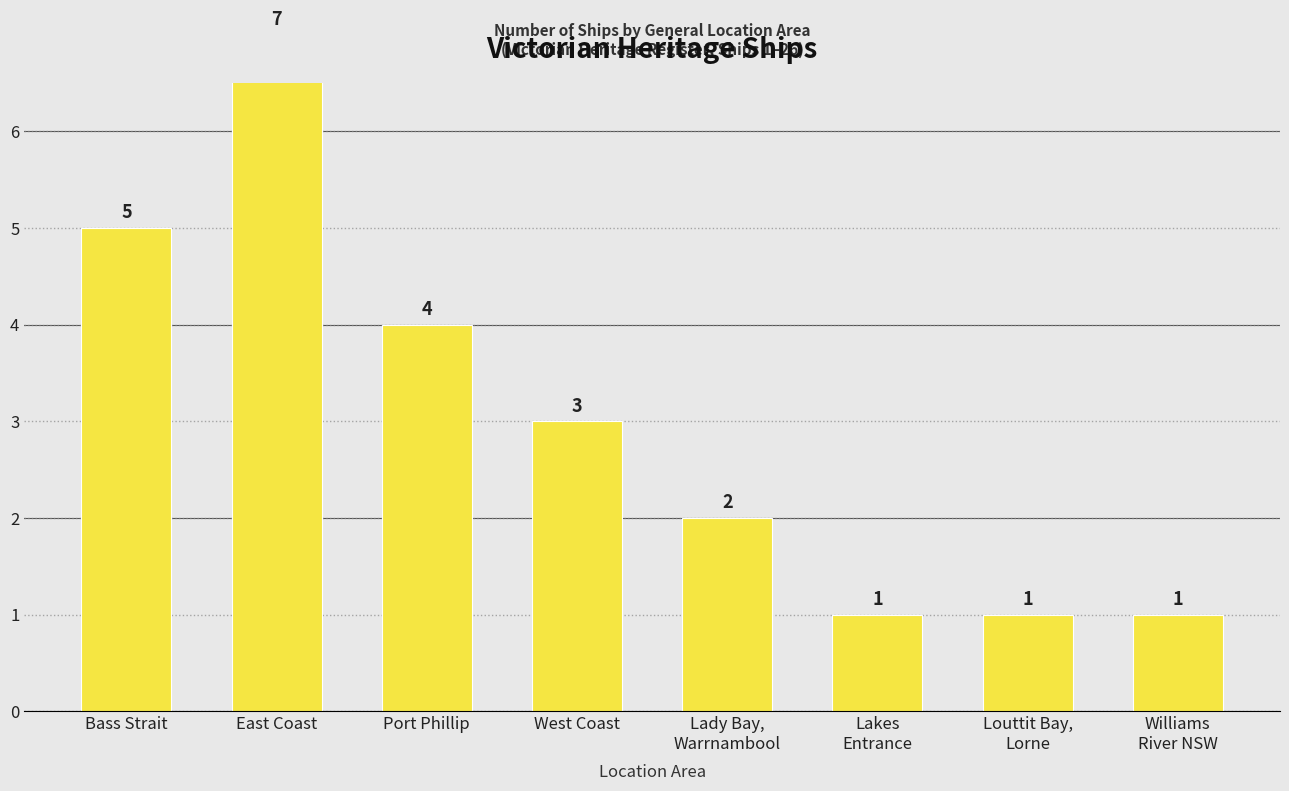

Are the bars horizontal?

No